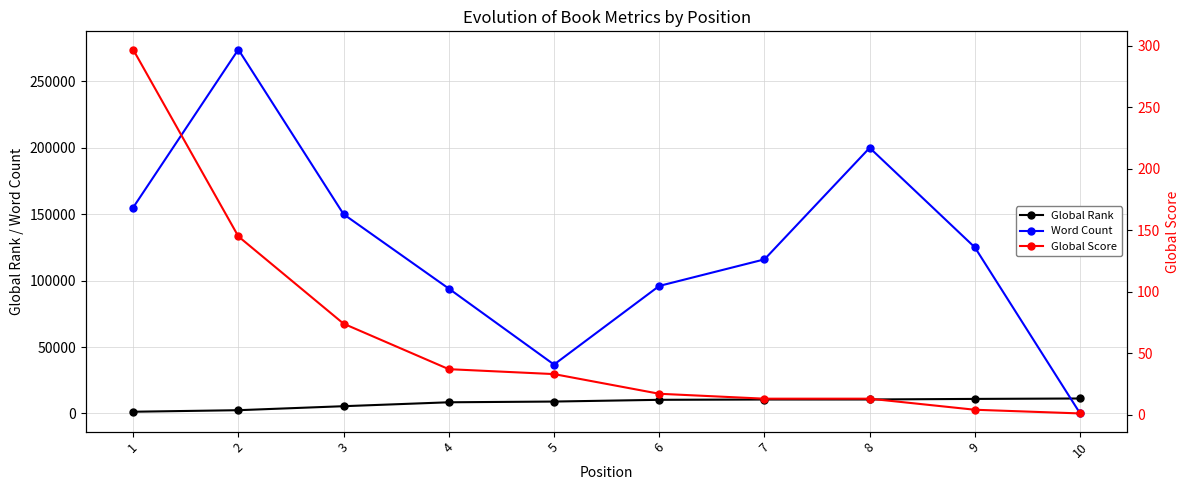

Rank the series by their maximum value, from lowest to highest.

Global Score, Global Rank, Word Count